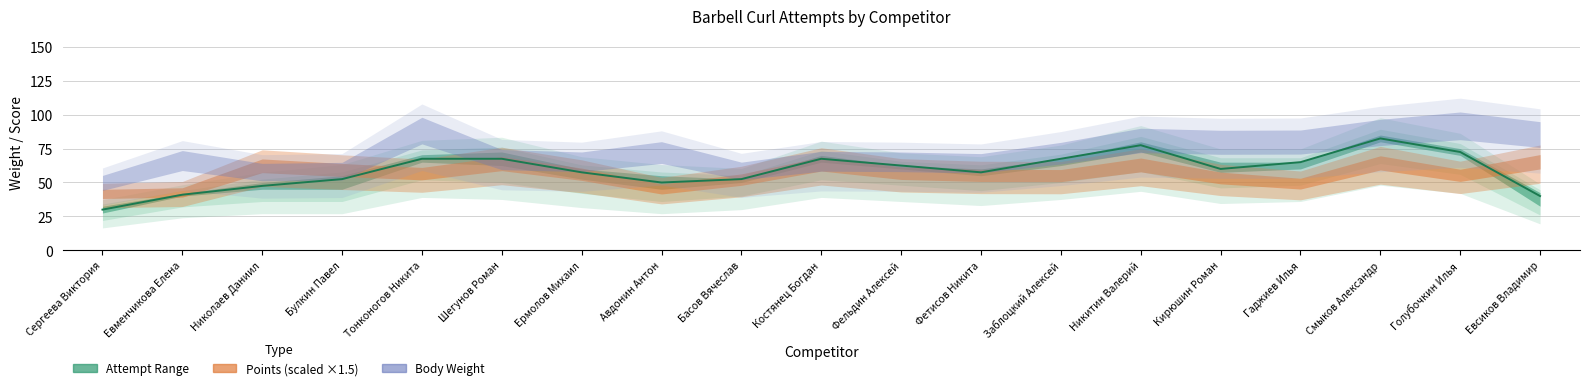

Where is Attempt 3 nearest to the value 42?

Евменчикова Елена